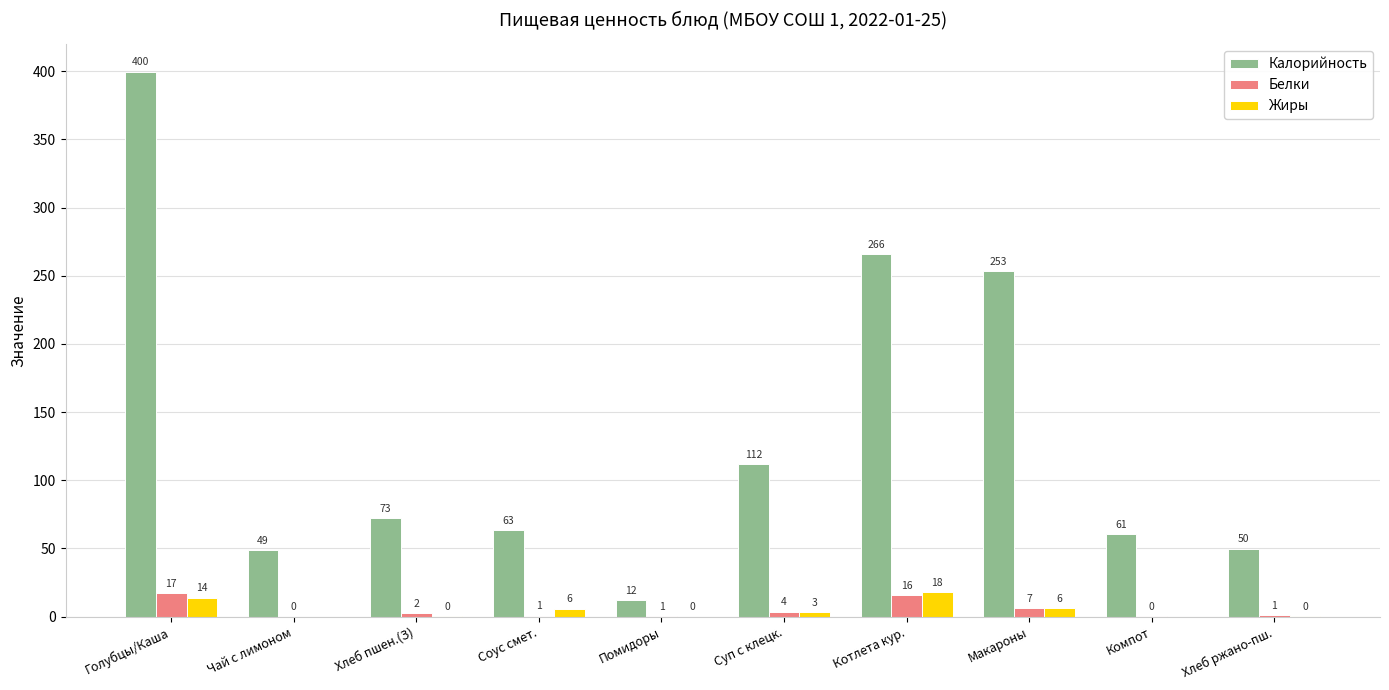

How many groups of bars are there?

10